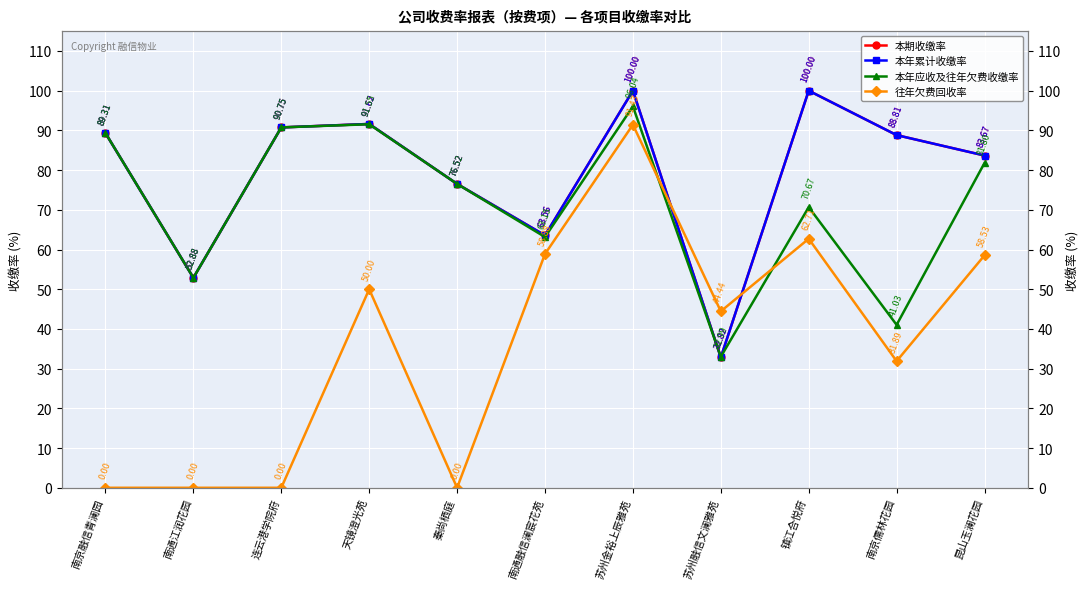

Is it true that 本期收缴率 equals 91.6 at 天镜澄光苑?

True